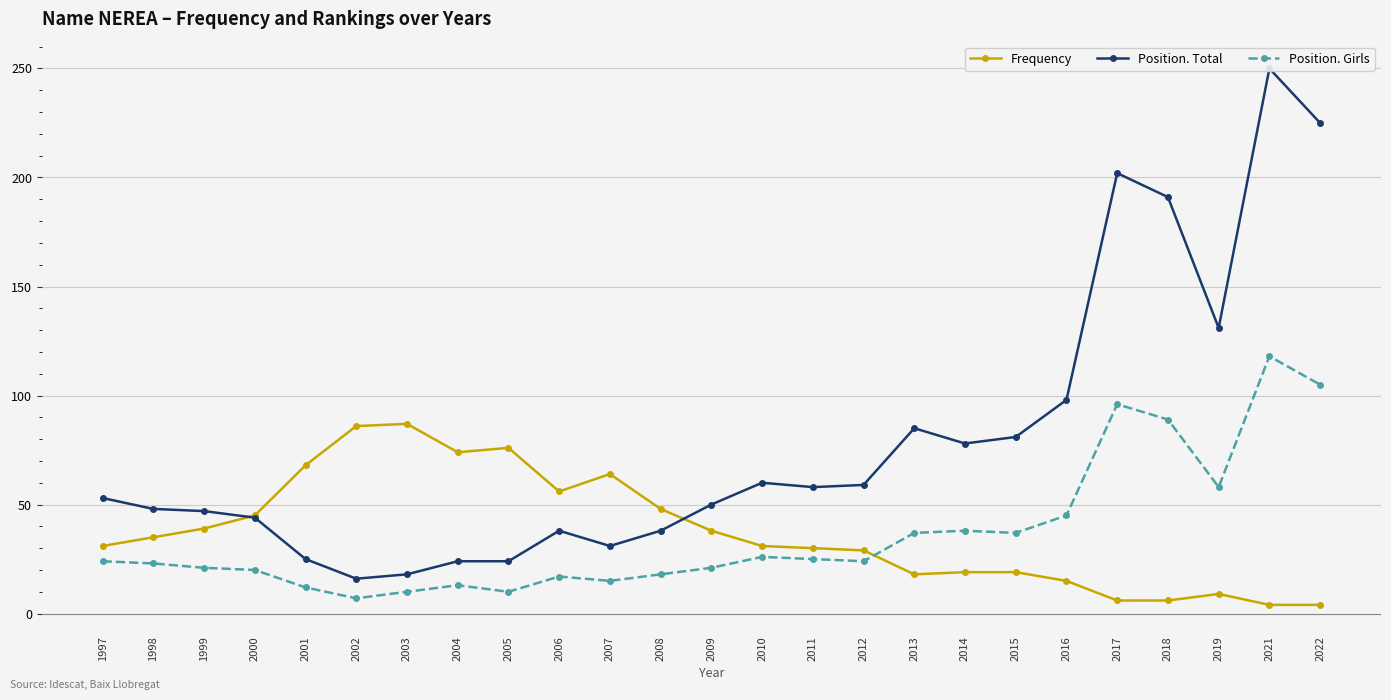

At which label does Position. Total reach its minimum?

2002